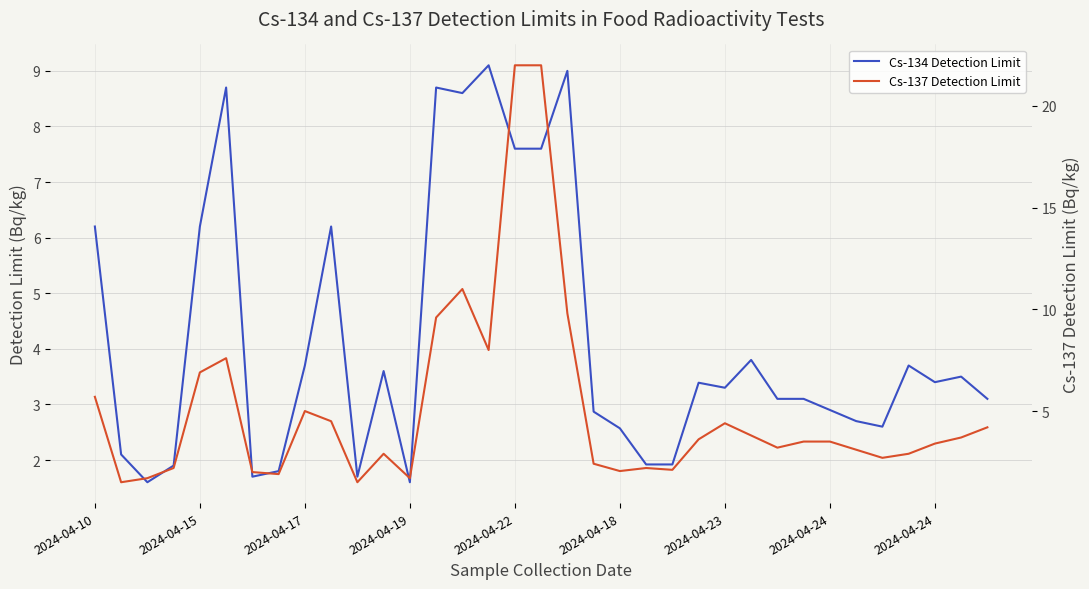

Does the chart have visible grid lines?

Yes